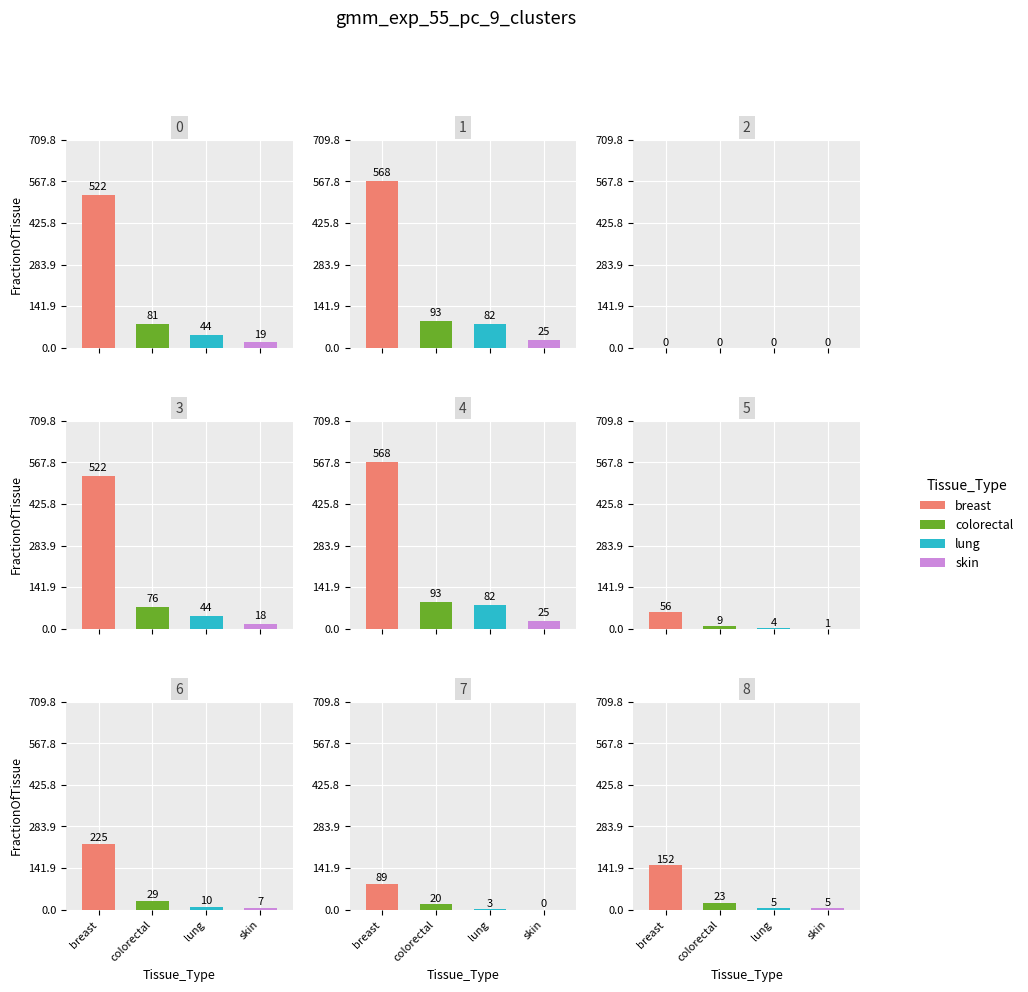

What is the sum of the skin values at 3 and 1?

42.9